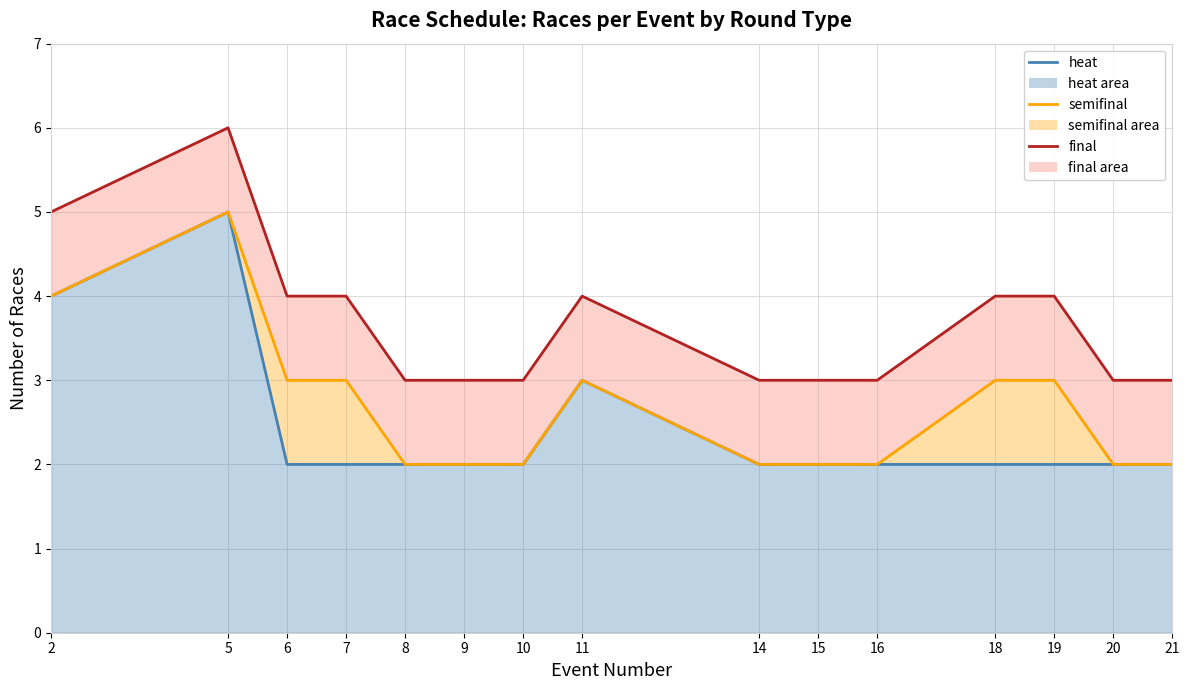

The semifinal (line) series shows 3 at 11. True or false?

True